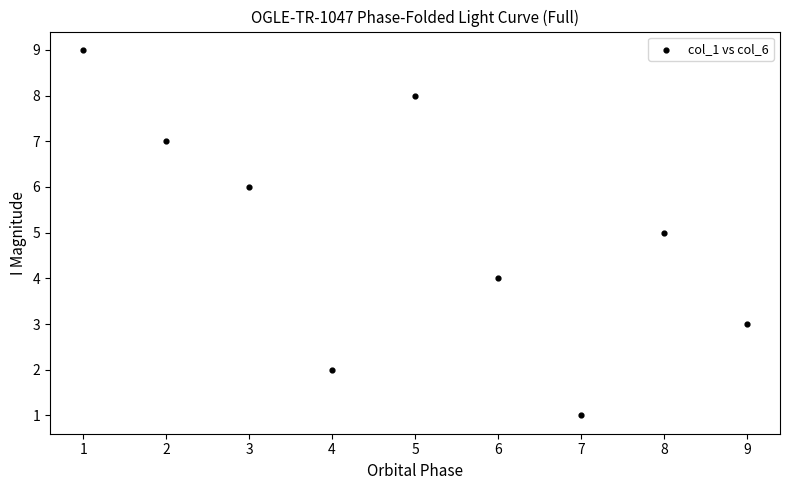

What is the range of Y values (max minus min)?

8